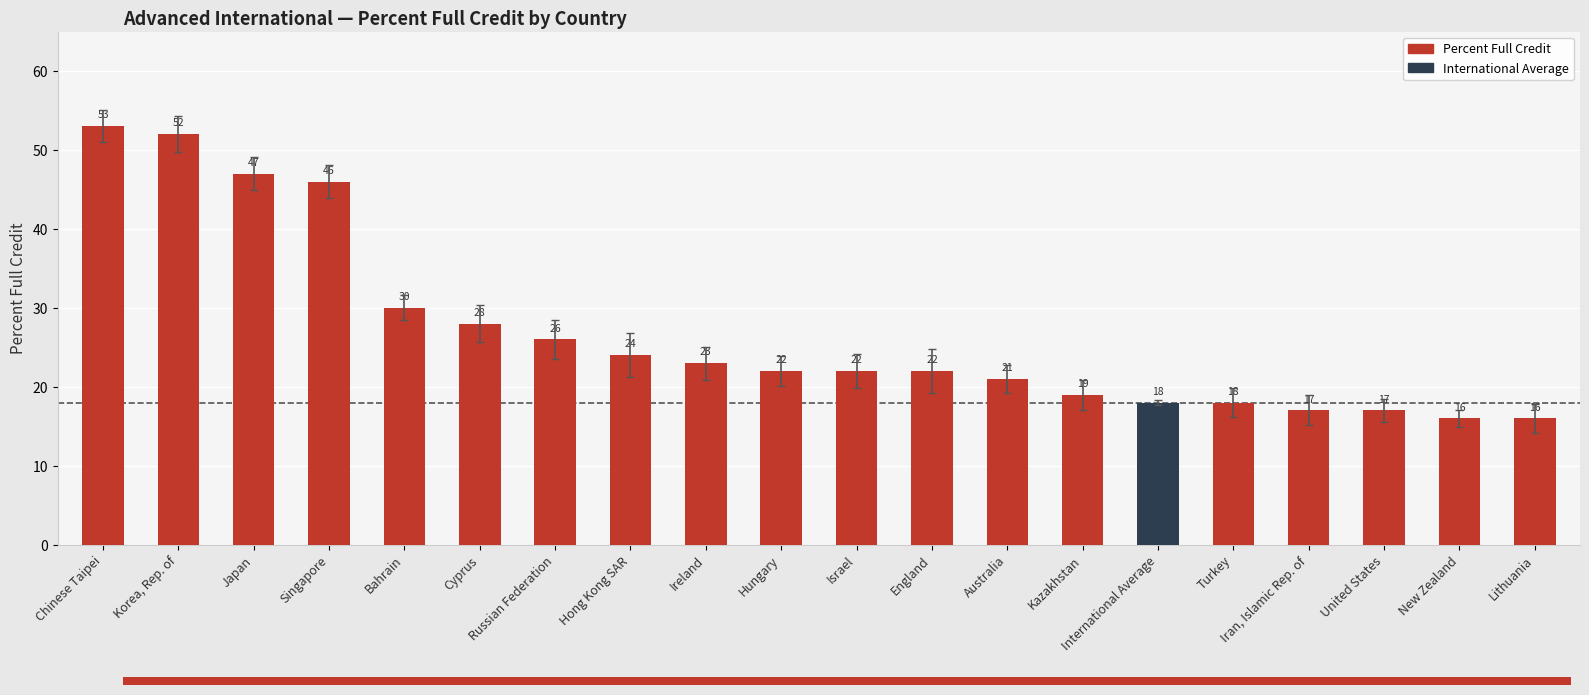

At which label does the data first exceed 22?

Chinese Taipei